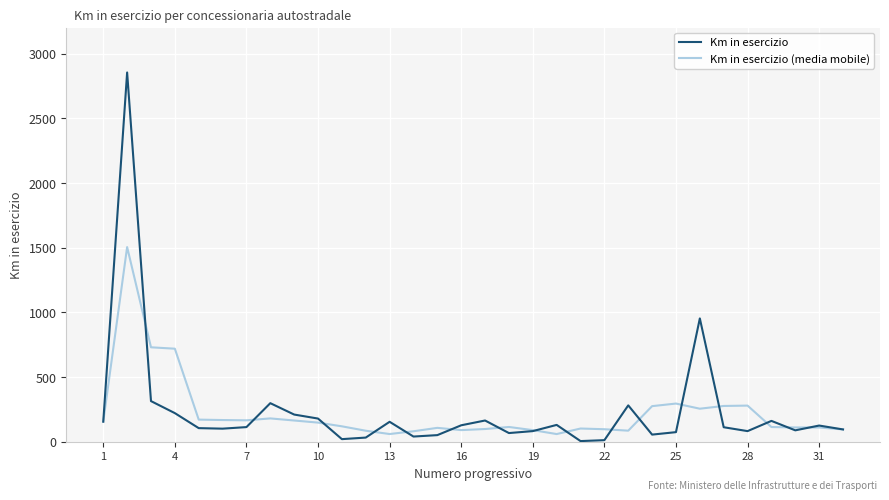

What is the greatest value displayed?

2854.0